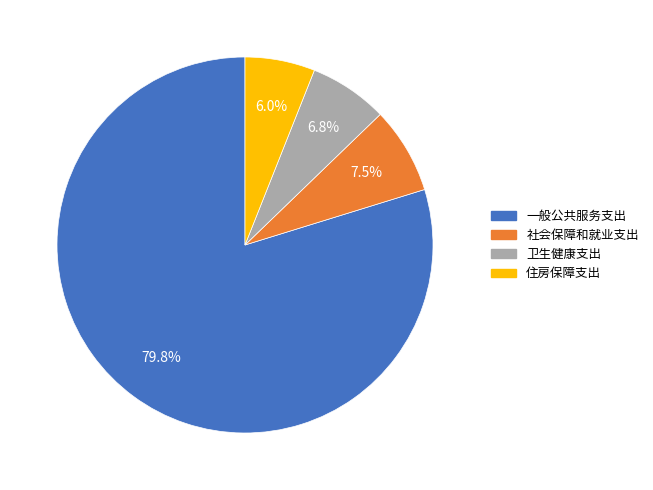

What is the ratio of the value at 卫生健康支出 to the value at 一般公共服务支出?

0.1